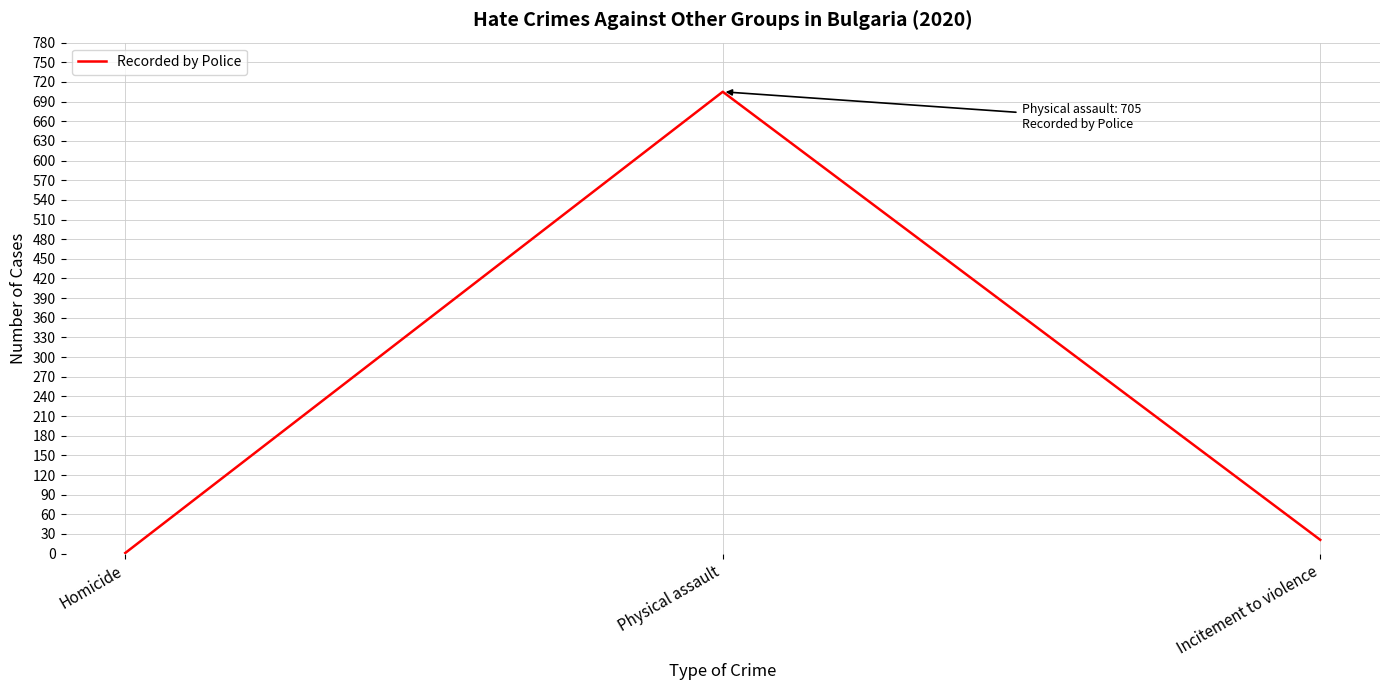

Rank the categories by value from lowest to highest.

Homicide, Incitement to violence, Physical assault